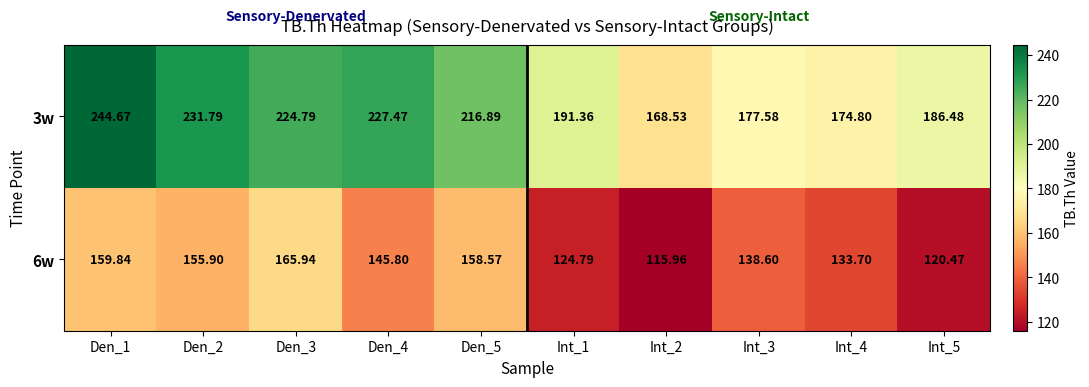

Is the value of 3w at Den_2 greater than the value of 6w at Den_4?

Yes